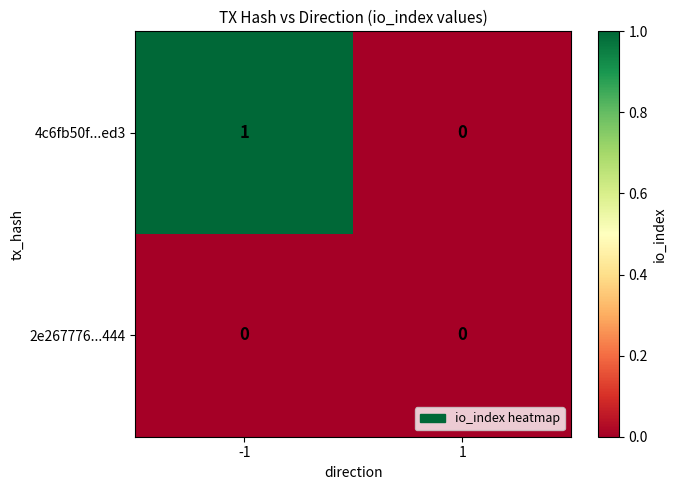

Reading left to right, what are all the values shown in this chart?

4c6fb50f...ed3: -1=1	1=0
2e267776...444: -1=0	1=0